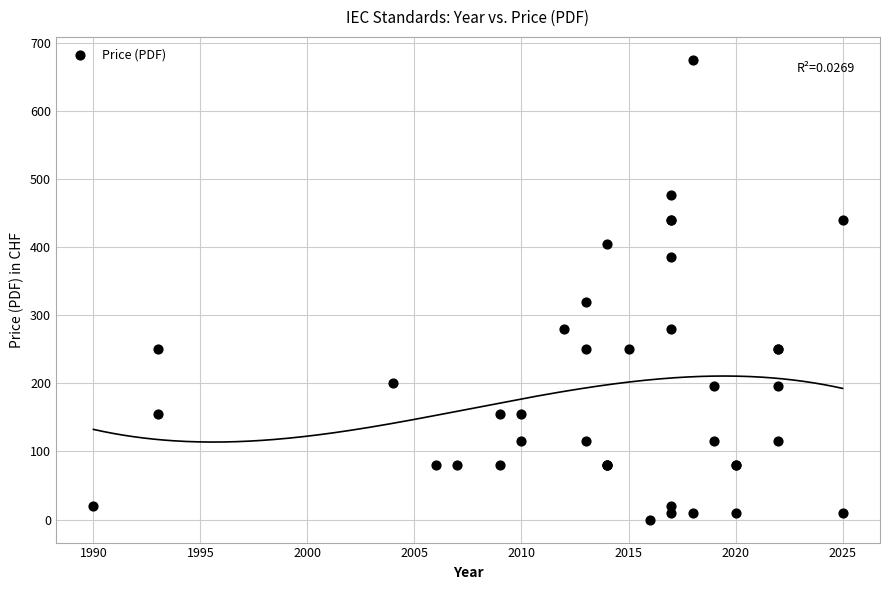

What Y value in the scatter plot is closest to 337?

320